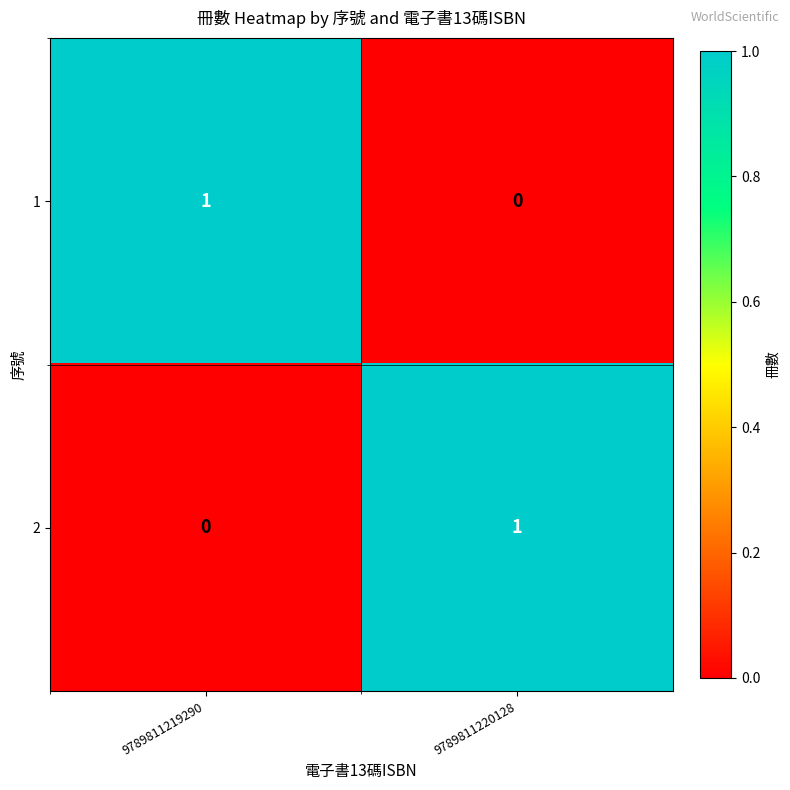

Rank the series at 9789811219290 from highest to lowest value.

1, 2